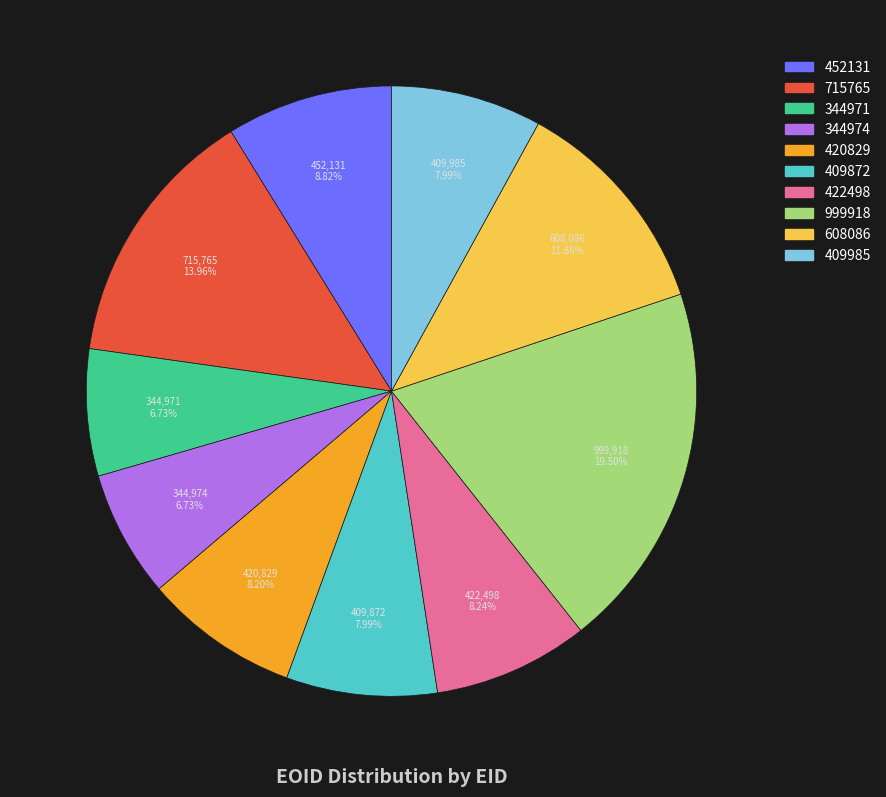

How many segments does this pie chart have?

10